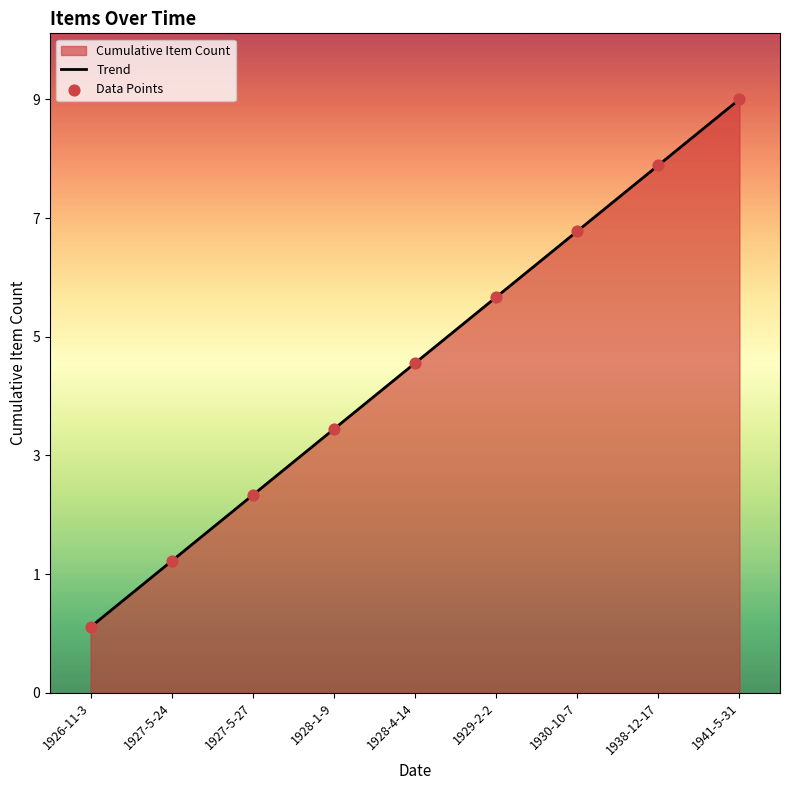

At how many categories does at least one series exceed 8?

1